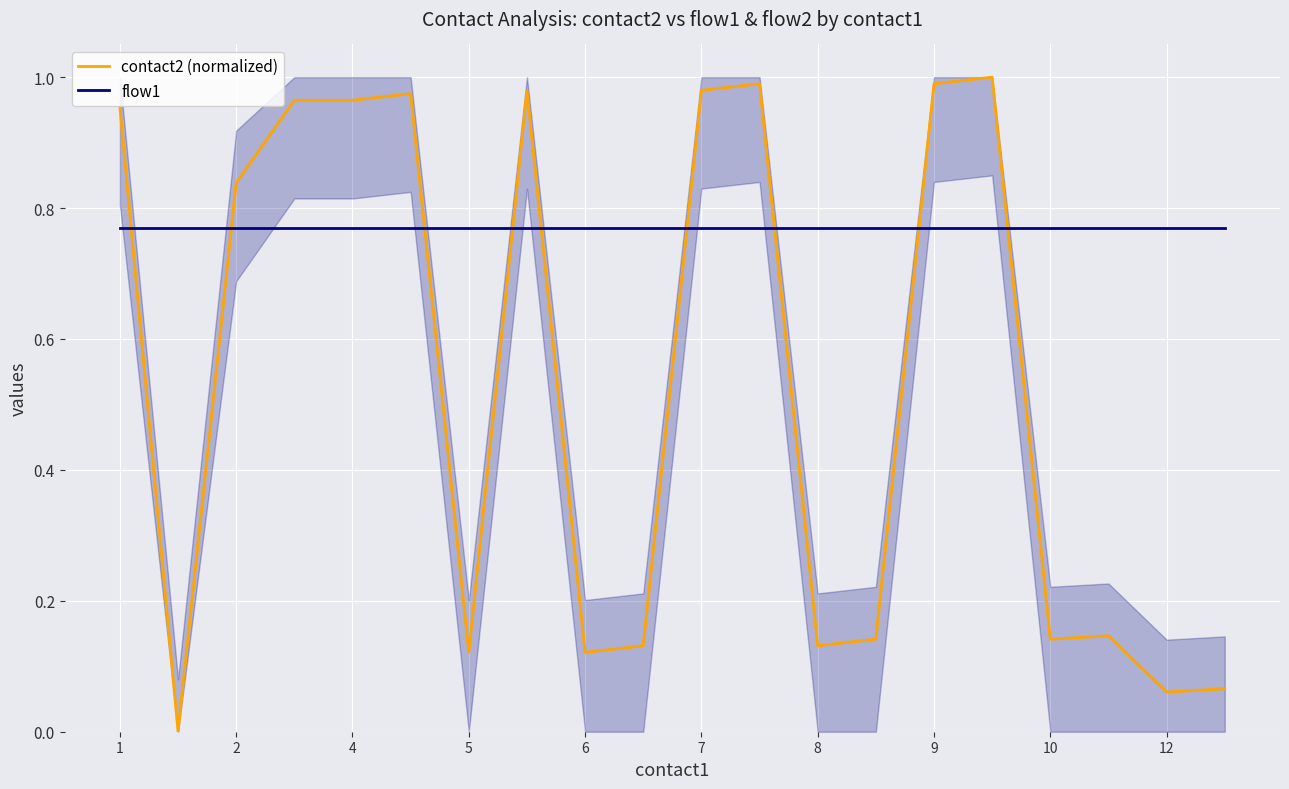

The value of flow1 at 8 is 0.5. True or false?

False